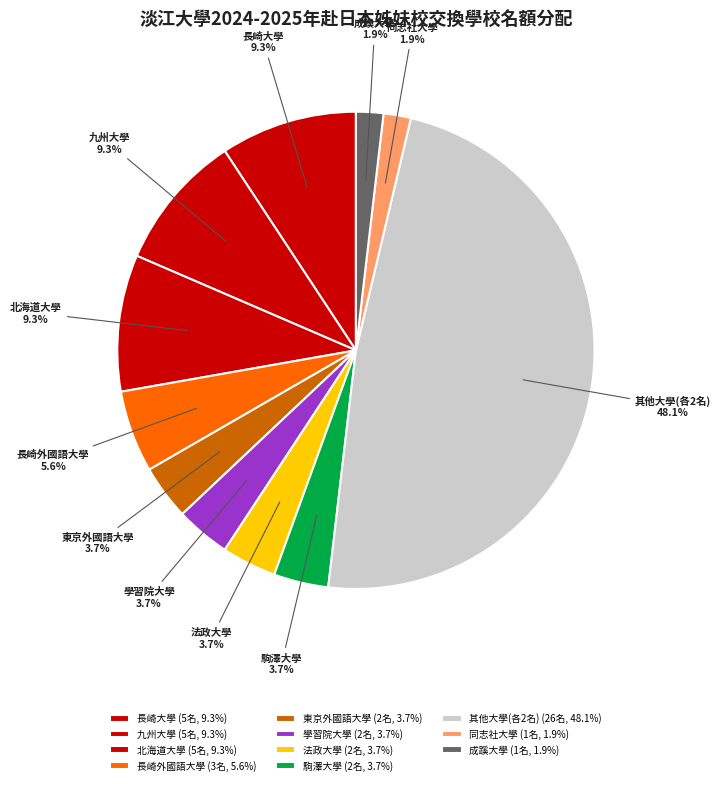

Does 長崎大學 represent more than half of the total?

No